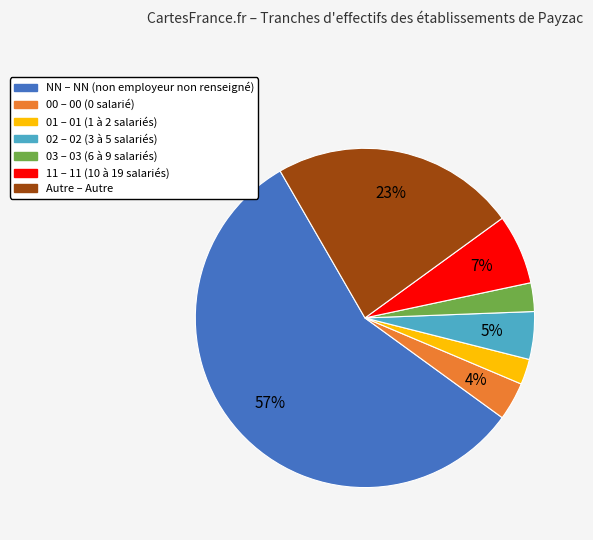

Is there any slice that represents more than half of the pie?

Yes